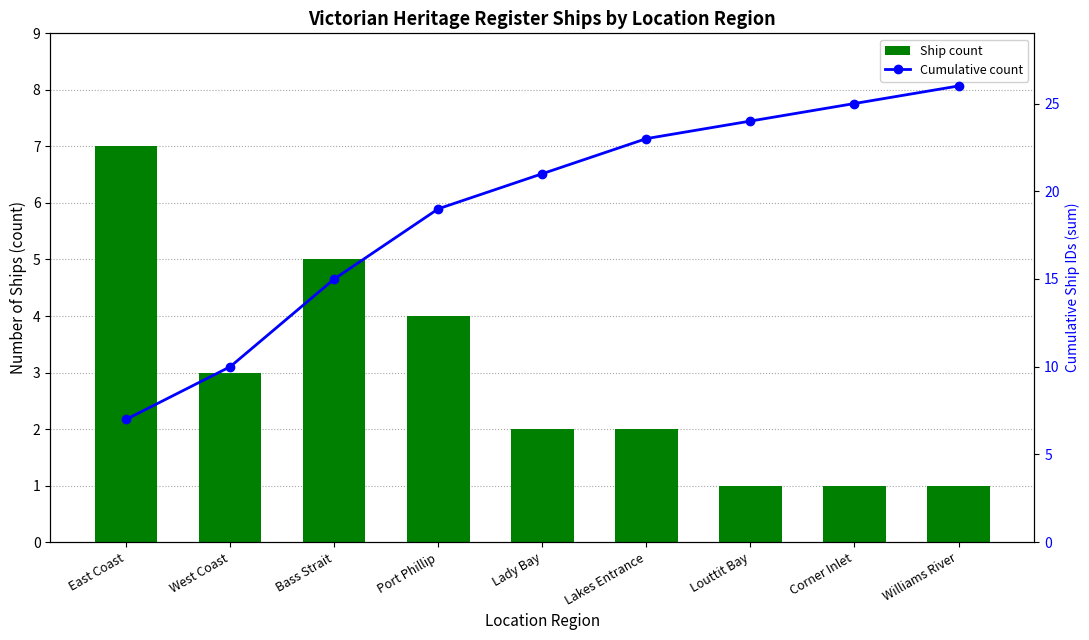

Where does the Ship count series first go above 2?

East Coast